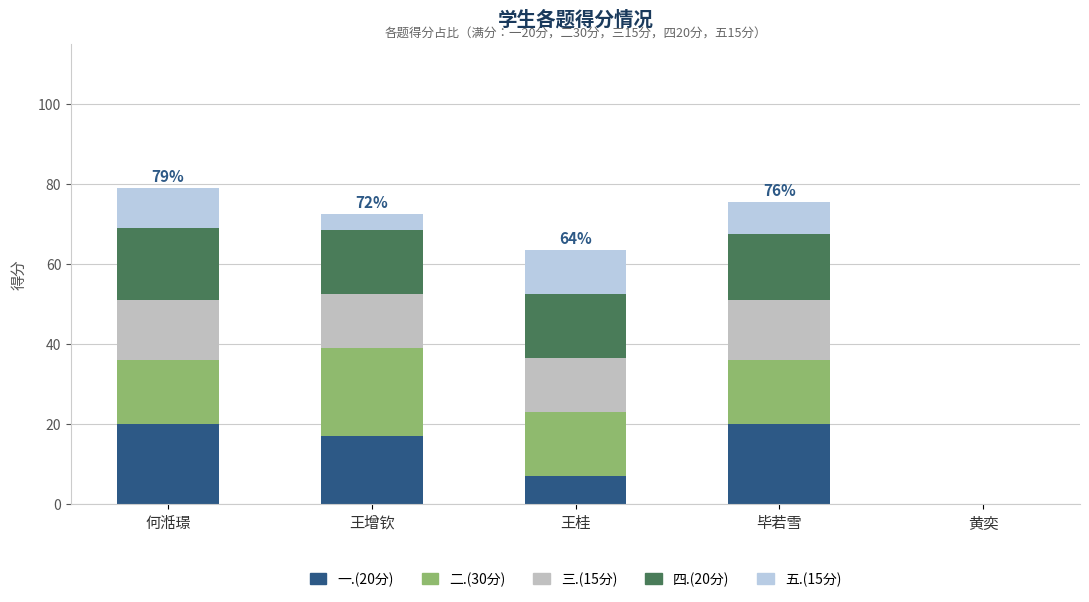

Does the chart contain stacked bars?

Yes